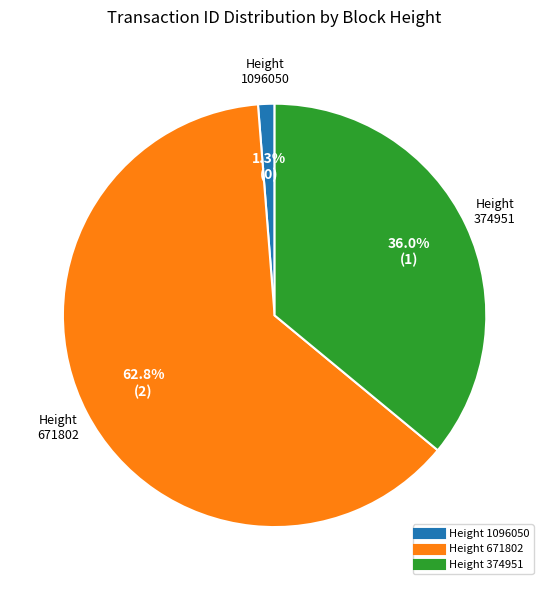

Does any single category account for the majority?

Yes